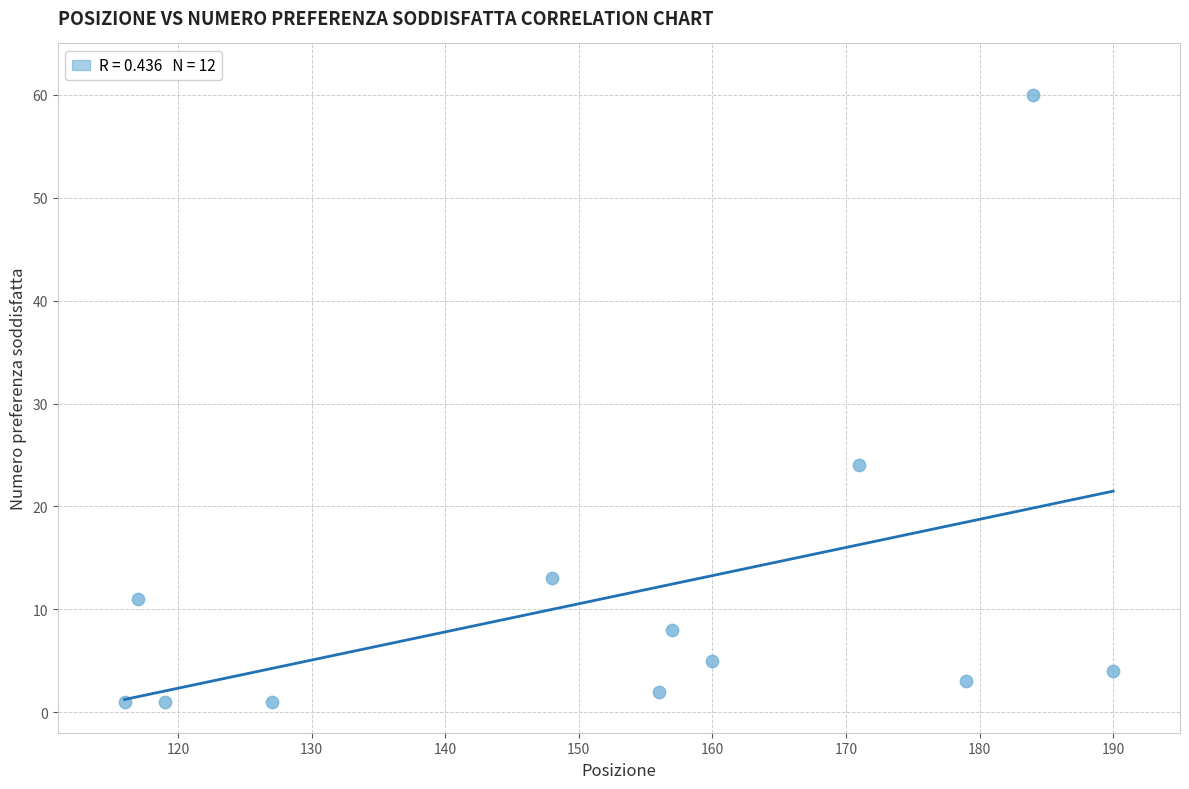

What Y value in the scatter plot is closest to 30?

24